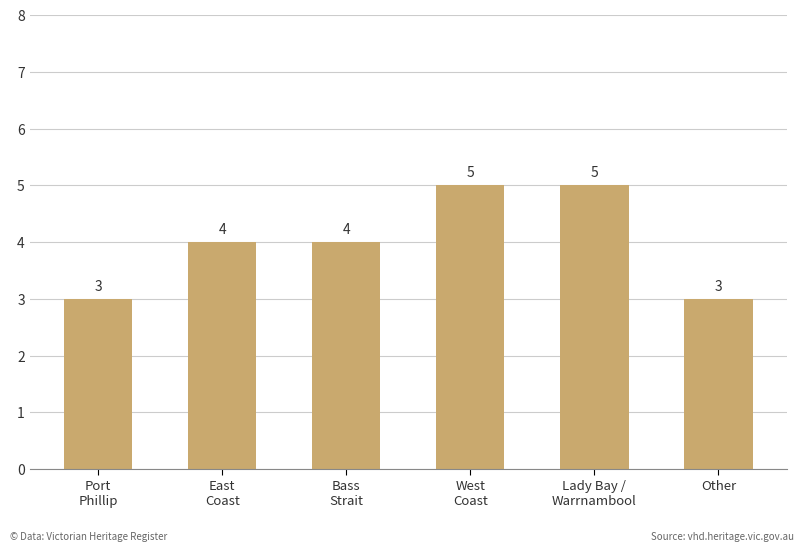

What is the sum of all values?

24